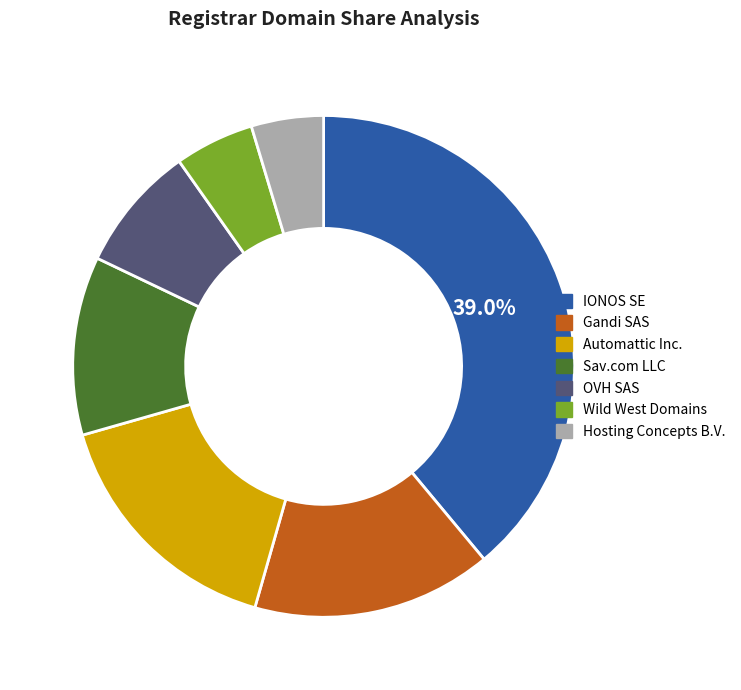

To the nearest percent, what percentage of the pie is Hosting Concepts B.V.?

5%